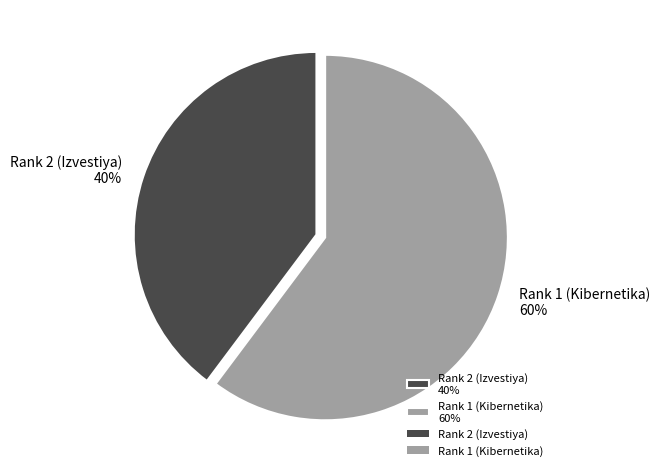

Which slice is the smallest?

Rank 2 (Izvestiya)